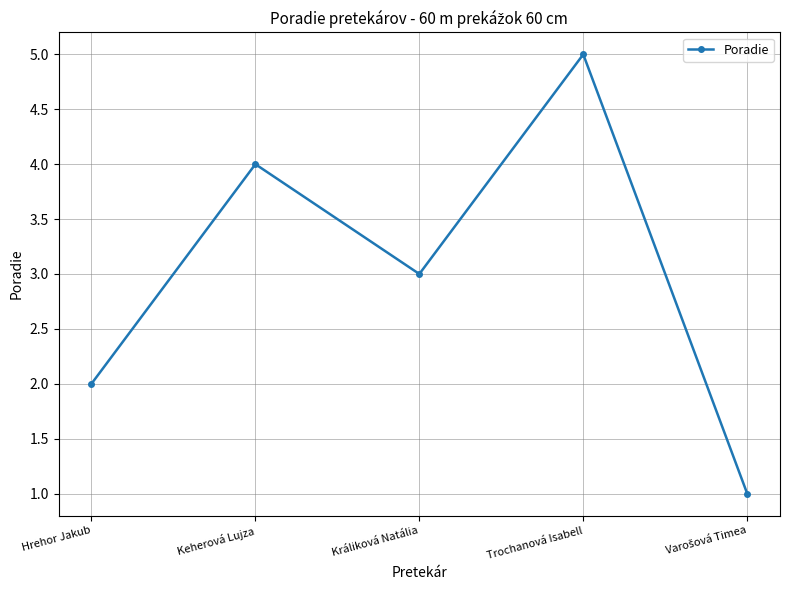

Reading right to left, what are all the values shown in this chart?

1	5	3	4	2